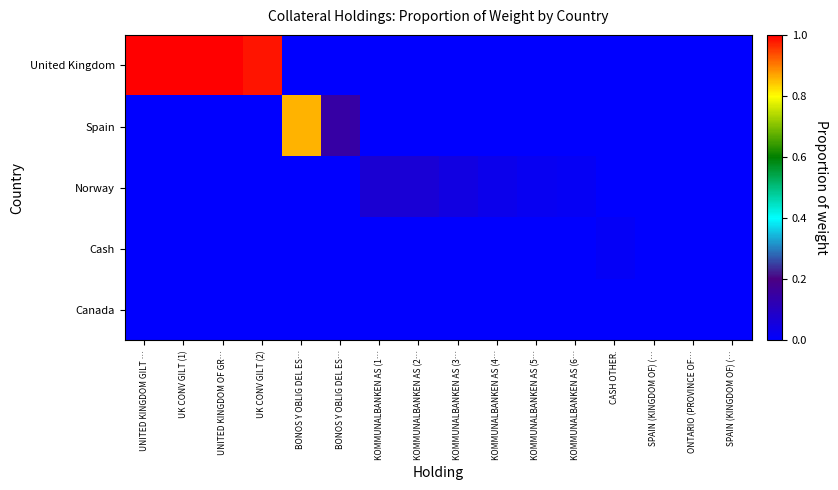

Reading right to left, transcribe all the data shown in this chart.

United Kingdom: SPAIN (KINGDOM OF) (…=0.0	ONTARIO (PROVINCE OF…=0.0	SPAIN (KINGDOM OF) (…=0.0	CASH OTHER.=0.0	KOMMUNALBANKEN AS (6…=0.0	KOMMUNALBANKEN AS (5…=0.0	KOMMUNALBANKEN AS (4…=0.0	KOMMUNALBANKEN AS (3…=0.0	KOMMUNALBANKEN AS (2…=0.0	KOMMUNALBANKEN AS (1…=0.0	BONOS Y OBLIG DEL ES…=0.0	BONOS Y OBLIG DEL ES…=0.0	UK CONV GILT (2)=1.0	UNITED KINGDOM OF GR…=1.0	UK CONV GILT (1)=1.0	UNITED KINGDOM GILT …=1.0
Spain: SPAIN (KINGDOM OF) (…=0.0	ONTARIO (PROVINCE OF…=0.0	SPAIN (KINGDOM OF) (…=0.0	CASH OTHER.=0.0	KOMMUNALBANKEN AS (6…=0.0	KOMMUNALBANKEN AS (5…=0.0	KOMMUNALBANKEN AS (4…=0.0	KOMMUNALBANKEN AS (3…=0.0	KOMMUNALBANKEN AS (2…=0.0	KOMMUNALBANKEN AS (1…=0.0	BONOS Y OBLIG DEL ES…=0.1	BONOS Y OBLIG DEL ES…=0.9	UK CONV GILT (2)=0.0	UNITED KINGDOM OF GR…=0.0	UK CONV GILT (1)=0.0	UNITED KINGDOM GILT …=0.0
Norway: SPAIN (KINGDOM OF) (…=0.0	ONTARIO (PROVINCE OF…=0.0	SPAIN (KINGDOM OF) (…=0.0	CASH OTHER.=0.0	KOMMUNALBANKEN AS (6…=0.0	KOMMUNALBANKEN AS (5…=0.0	KOMMUNALBANKEN AS (4…=0.0	KOMMUNALBANKEN AS (3…=0.0	KOMMUNALBANKEN AS (2…=0.1	KOMMUNALBANKEN AS (1…=0.1	BONOS Y OBLIG DEL ES…=0.0	BONOS Y OBLIG DEL ES…=0.0	UK CONV GILT (2)=0.0	UNITED KINGDOM OF GR…=0.0	UK CONV GILT (1)=0.0	UNITED KINGDOM GILT …=0.0
Cash: SPAIN (KINGDOM OF) (…=0.0	ONTARIO (PROVINCE OF…=0.0	SPAIN (KINGDOM OF) (…=0.0	CASH OTHER.=0.0	KOMMUNALBANKEN AS (6…=0.0	KOMMUNALBANKEN AS (5…=0.0	KOMMUNALBANKEN AS (4…=0.0	KOMMUNALBANKEN AS (3…=0.0	KOMMUNALBANKEN AS (2…=0.0	KOMMUNALBANKEN AS (1…=0.0	BONOS Y OBLIG DEL ES…=0.0	BONOS Y OBLIG DEL ES…=0.0	UK CONV GILT (2)=0.0	UNITED KINGDOM OF GR…=0.0	UK CONV GILT (1)=0.0	UNITED KINGDOM GILT …=0.0
Canada: SPAIN (KINGDOM OF) (…=0.0	ONTARIO (PROVINCE OF…=0.0	SPAIN (KINGDOM OF) (…=0.0	CASH OTHER.=0.0	KOMMUNALBANKEN AS (6…=0.0	KOMMUNALBANKEN AS (5…=0.0	KOMMUNALBANKEN AS (4…=0.0	KOMMUNALBANKEN AS (3…=0.0	KOMMUNALBANKEN AS (2…=0.0	KOMMUNALBANKEN AS (1…=0.0	BONOS Y OBLIG DEL ES…=0.0	BONOS Y OBLIG DEL ES…=0.0	UK CONV GILT (2)=0.0	UNITED KINGDOM OF GR…=0.0	UK CONV GILT (1)=0.0	UNITED KINGDOM GILT …=0.0